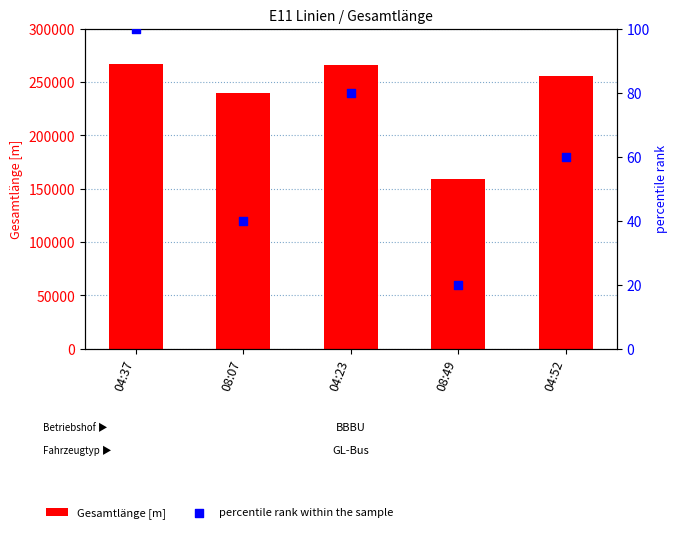

What are all the series names shown in the legend?

Gesamtlänge [m], percentile rank within the sample